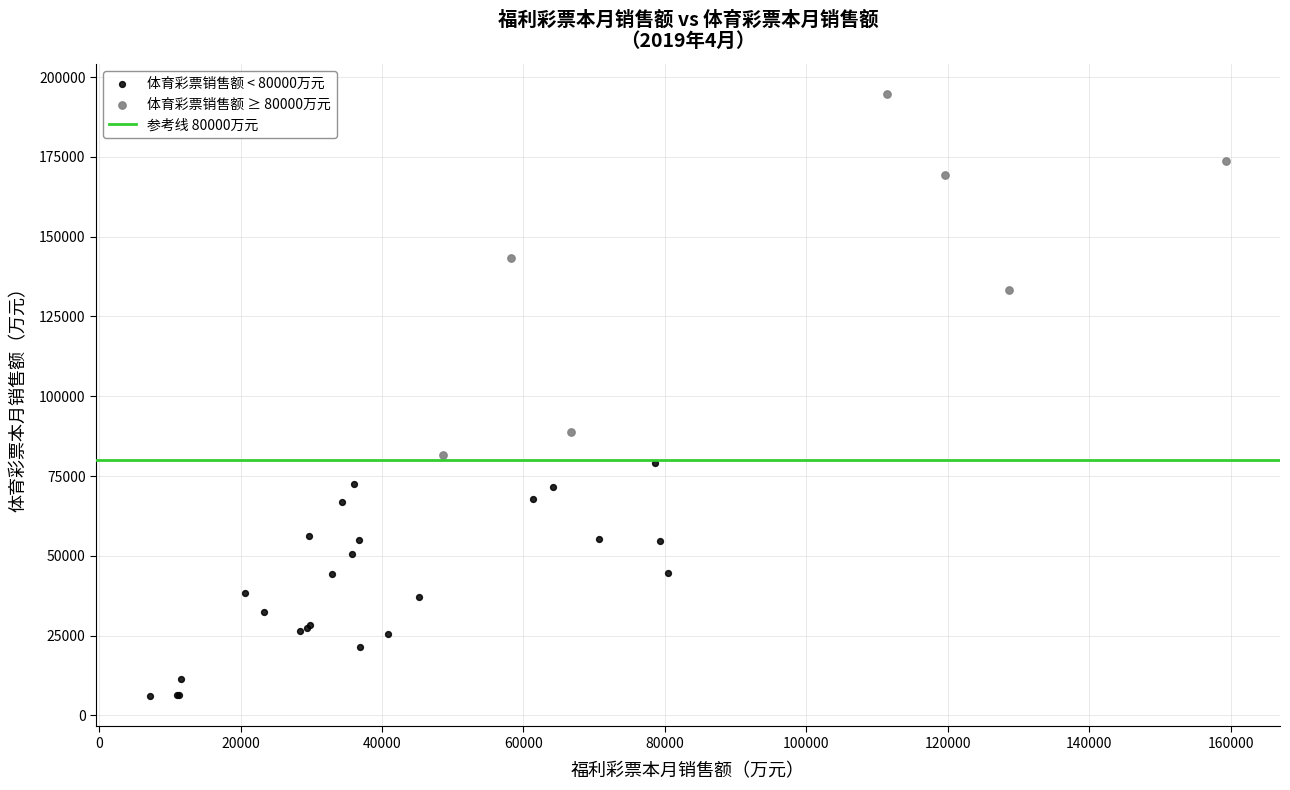

Which series has the largest Y range (max minus min)?

体育彩票销售额 ≥ 80000万元